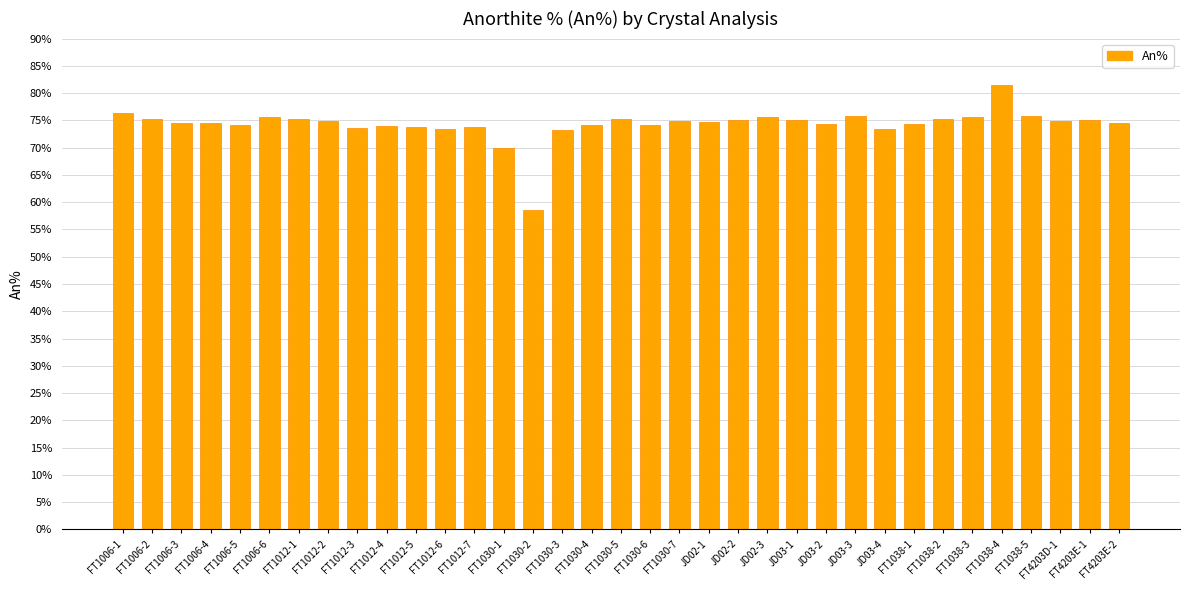

What is the ratio of the value at JD03-4 to the value at FT1012-7?

1.0